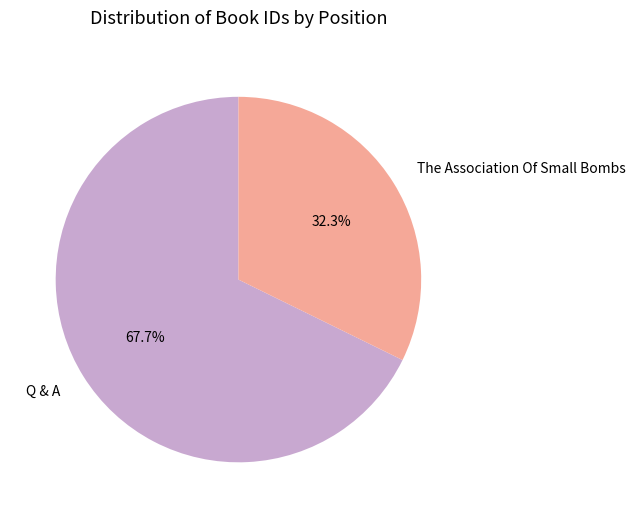

The Q & A slice represents 59% of the pie. True or false?

False